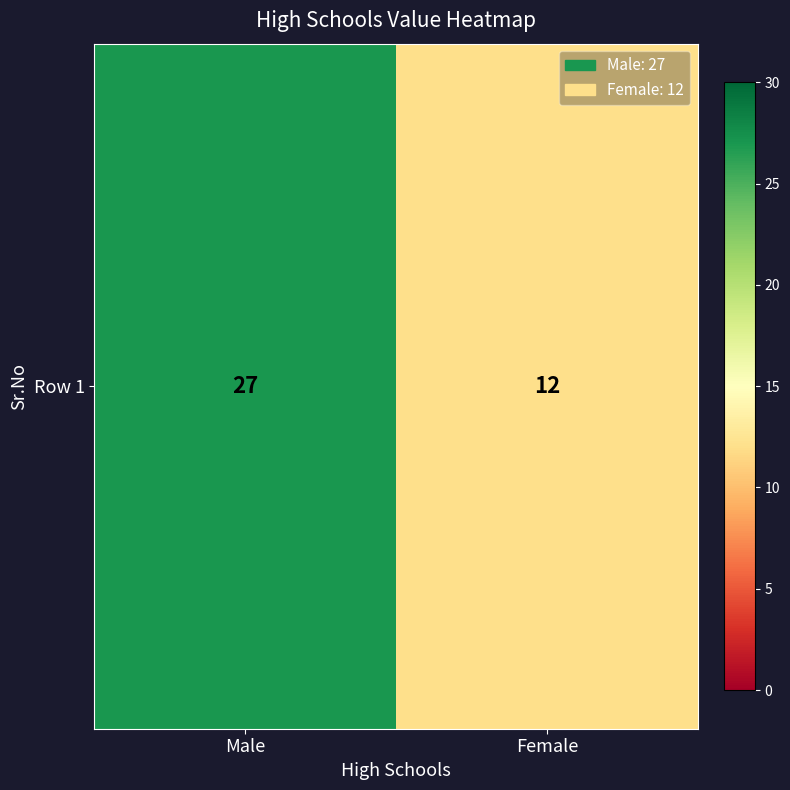

What is the average value?

20